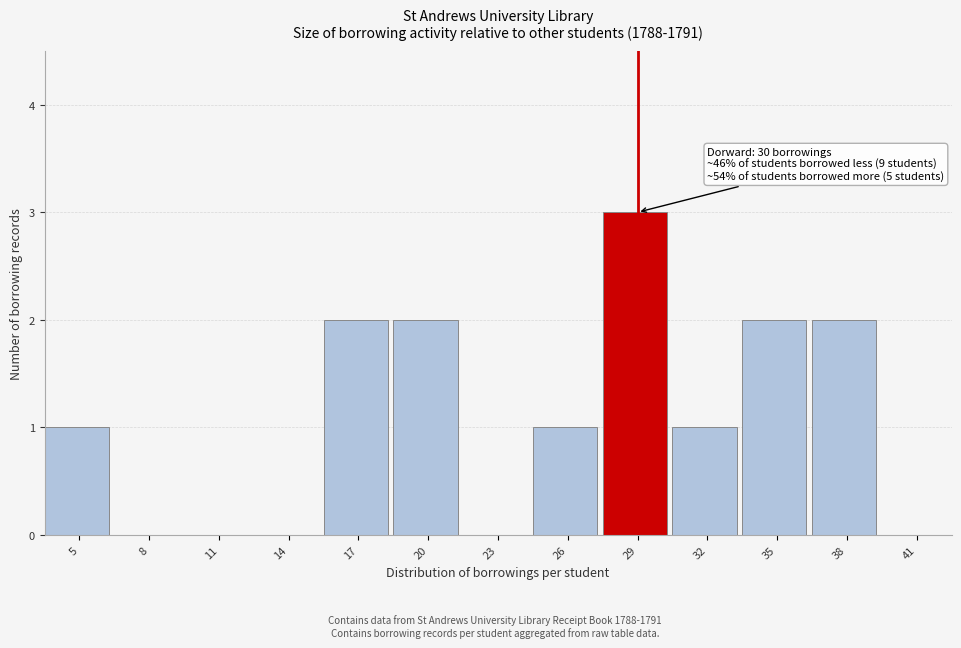

Reading right to left, what are all the values shown in this chart?

41=0	38=2	35=2	32=1	29=3	26=1	23=0	20=2	17=2	14=0	11=0	8=0	5=1